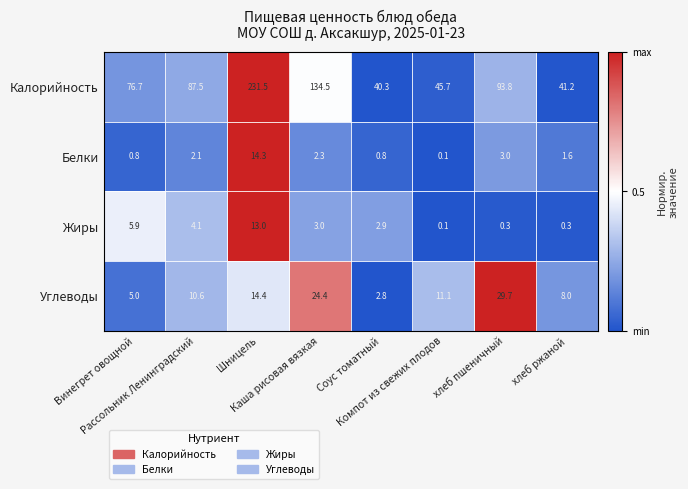

What is the difference between the maximum and minimum values in the Белки series?

14.2